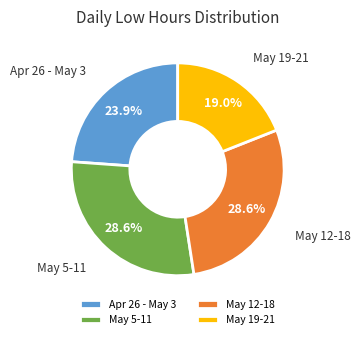

What portion of the pie excludes May 5-11?

71.4%